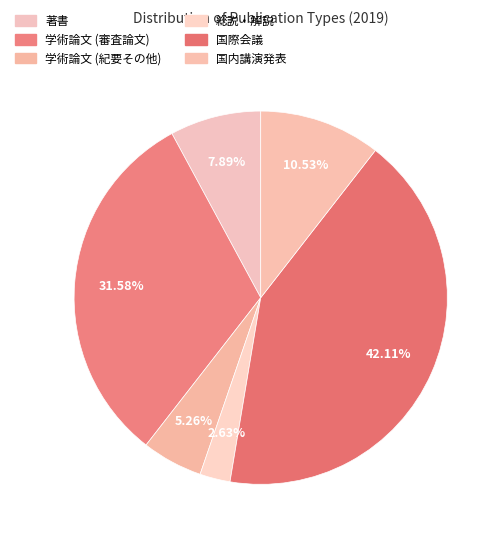

Combined, what portion of the pie is 国際会議 and 総説・解説?

44.7%